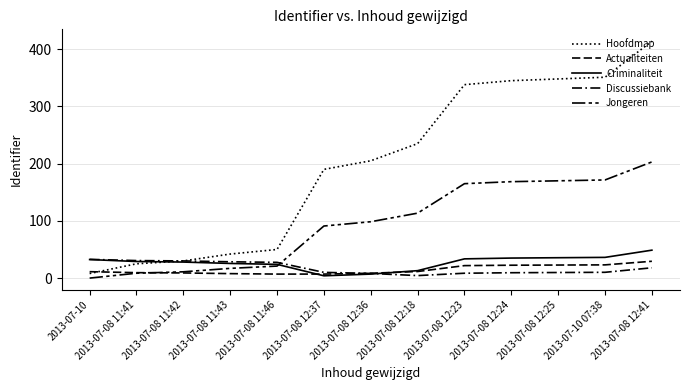

What is the total value across all series at 2013-07-08 12:18?

377.4